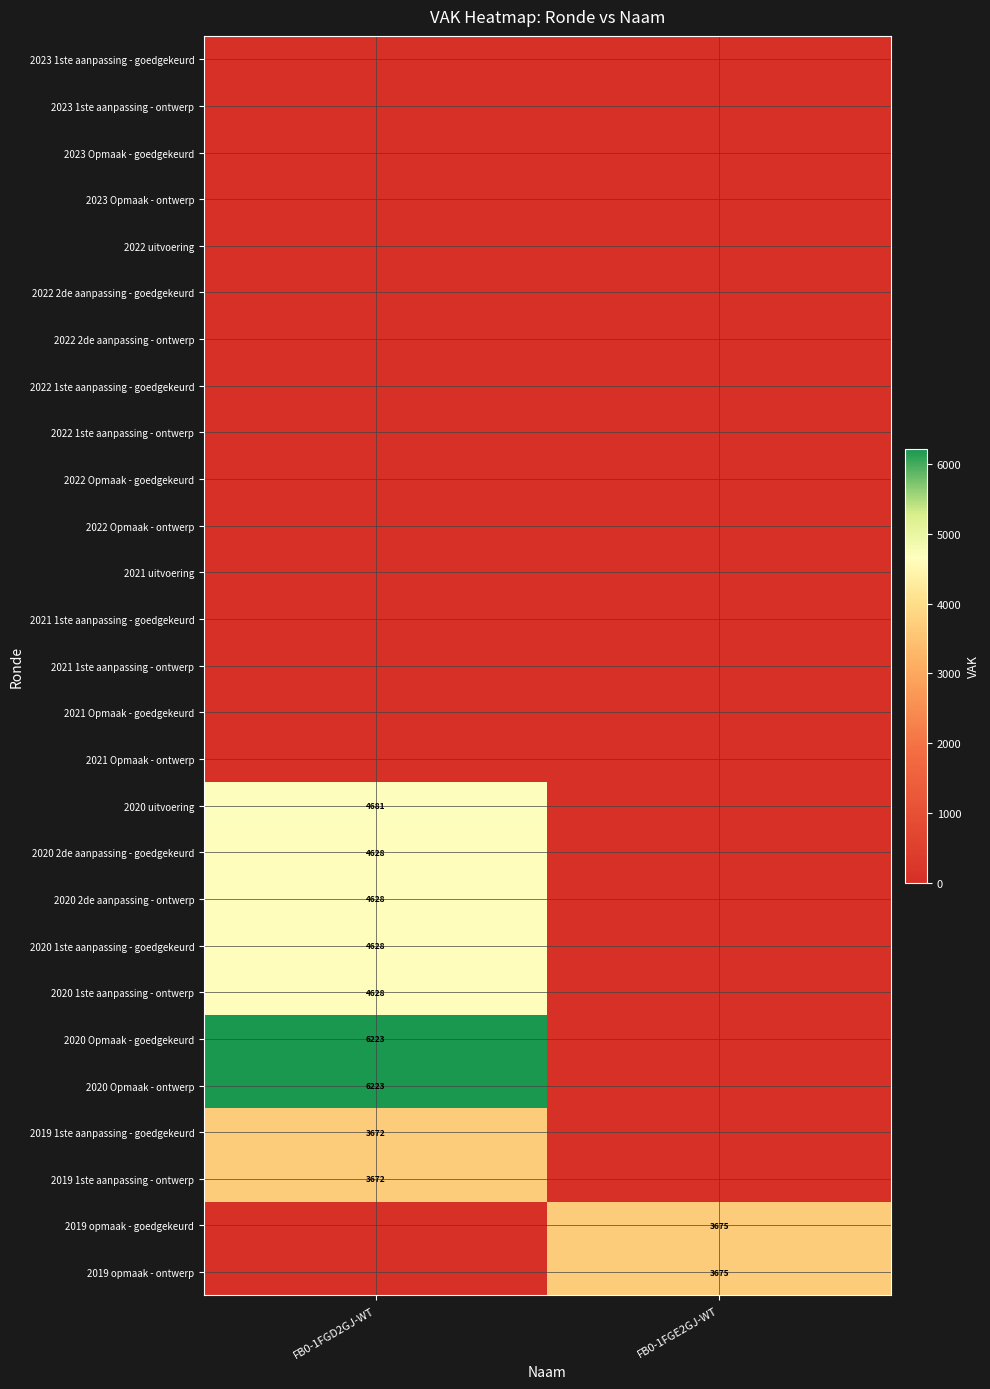

At which category is the sum across all series the highest?

FB0-1FGD2GJ-WT